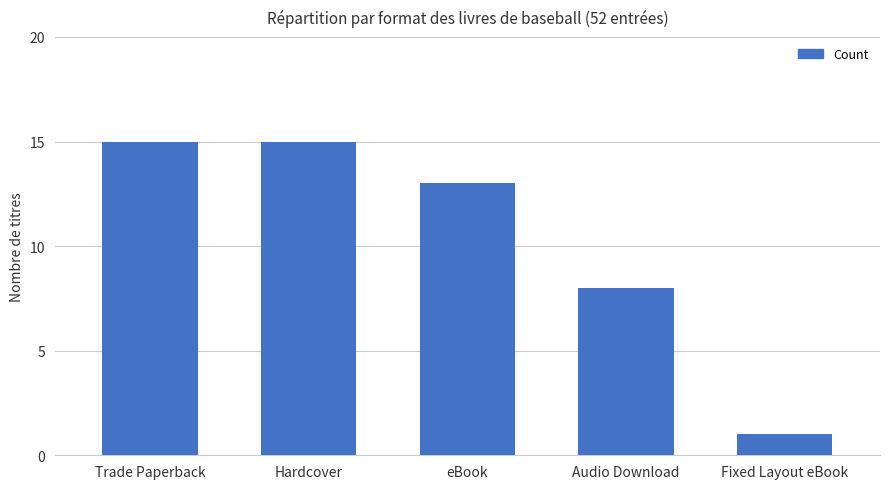

What is the greatest value displayed?

15